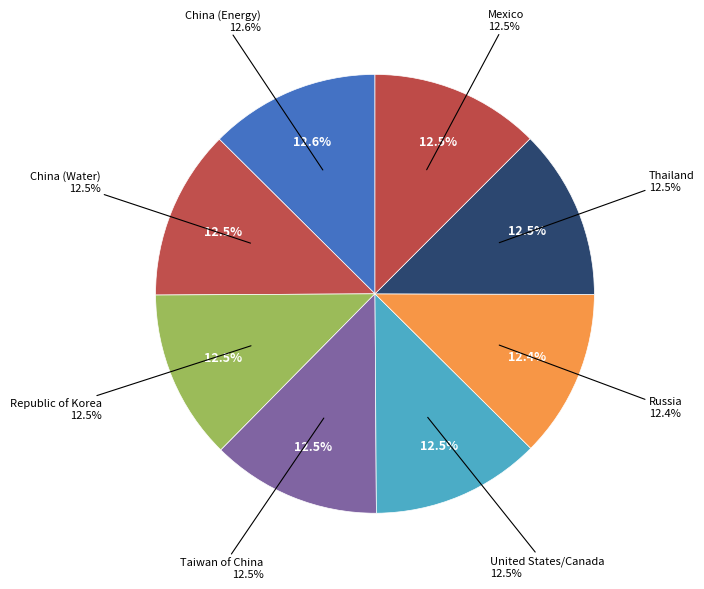

Which category has the biggest portion of the pie?

China (Energy)